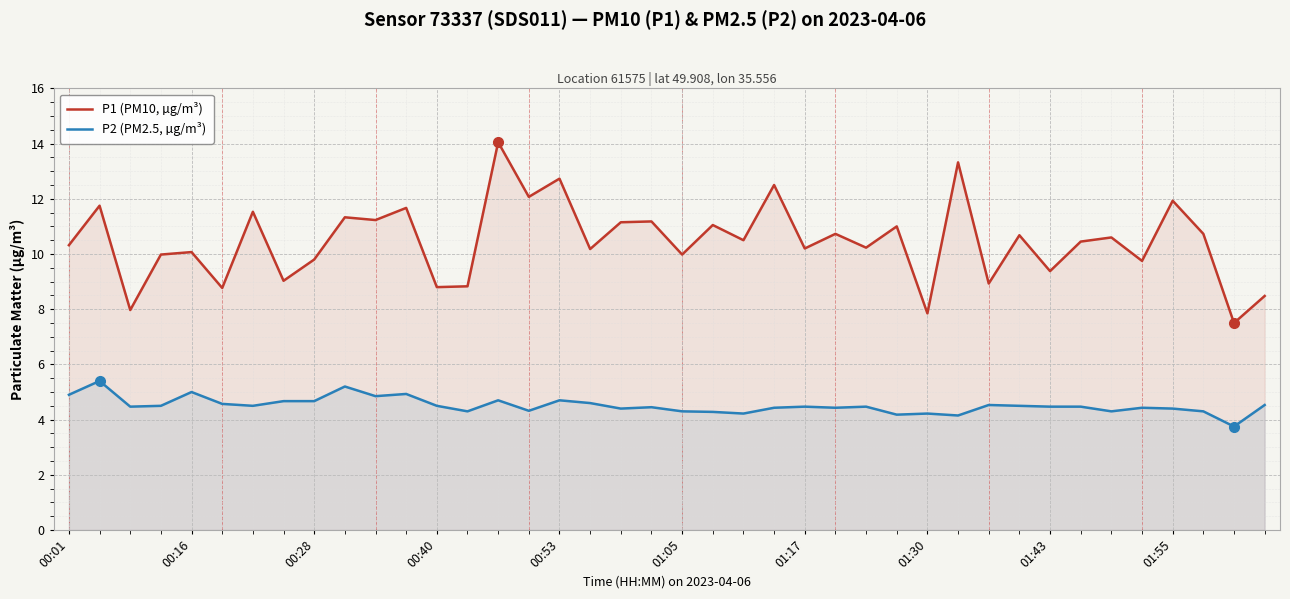

What is the lowest value of the P2 (PM2.5, µg/m³) series?

3.8